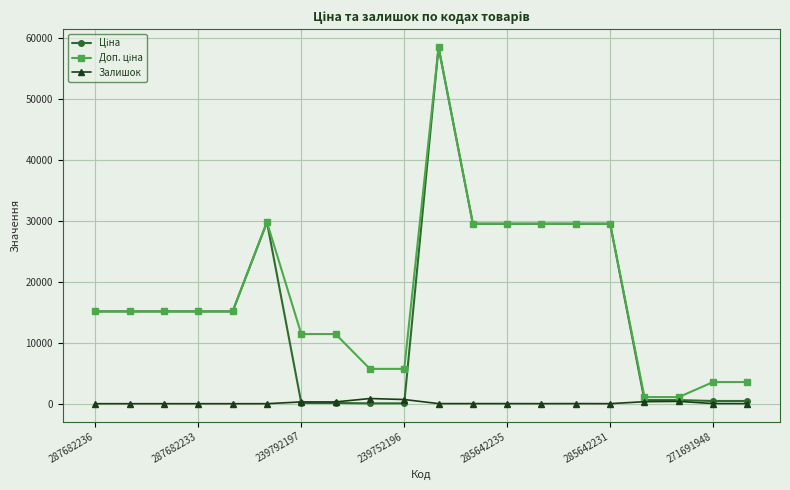

True or false: Залишок has more than 2 interior local peaks.

True